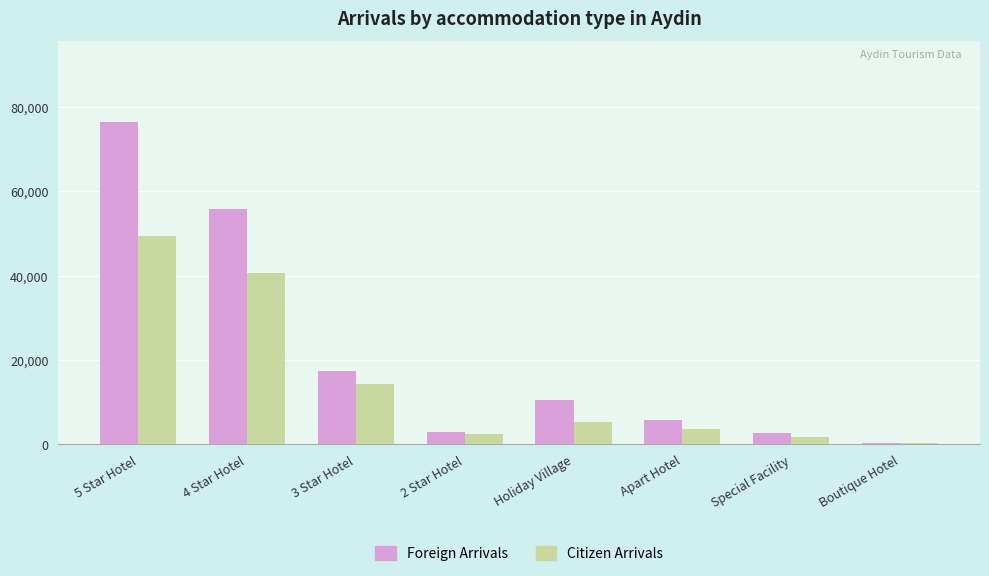

At which label does Foreign Arrivals reach its peak?

5 Star Hotel